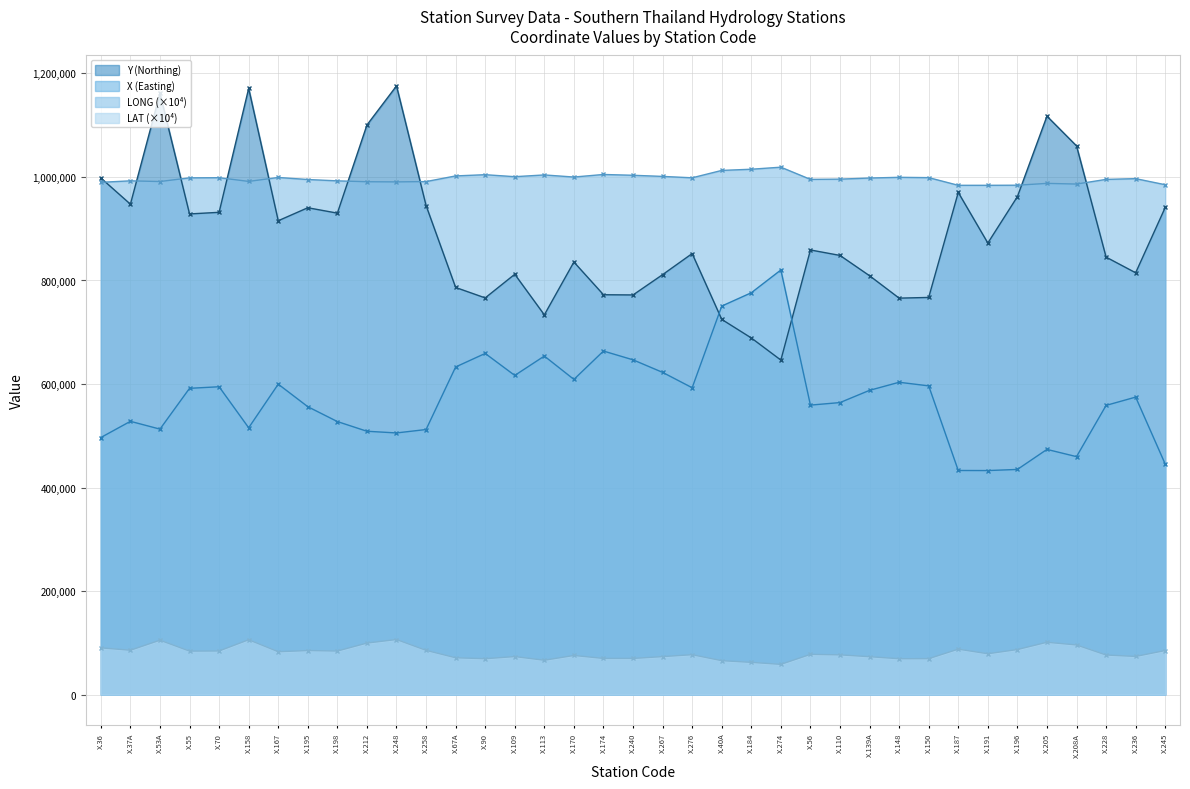

What is the maximum value shown in the chart?

1175909.6